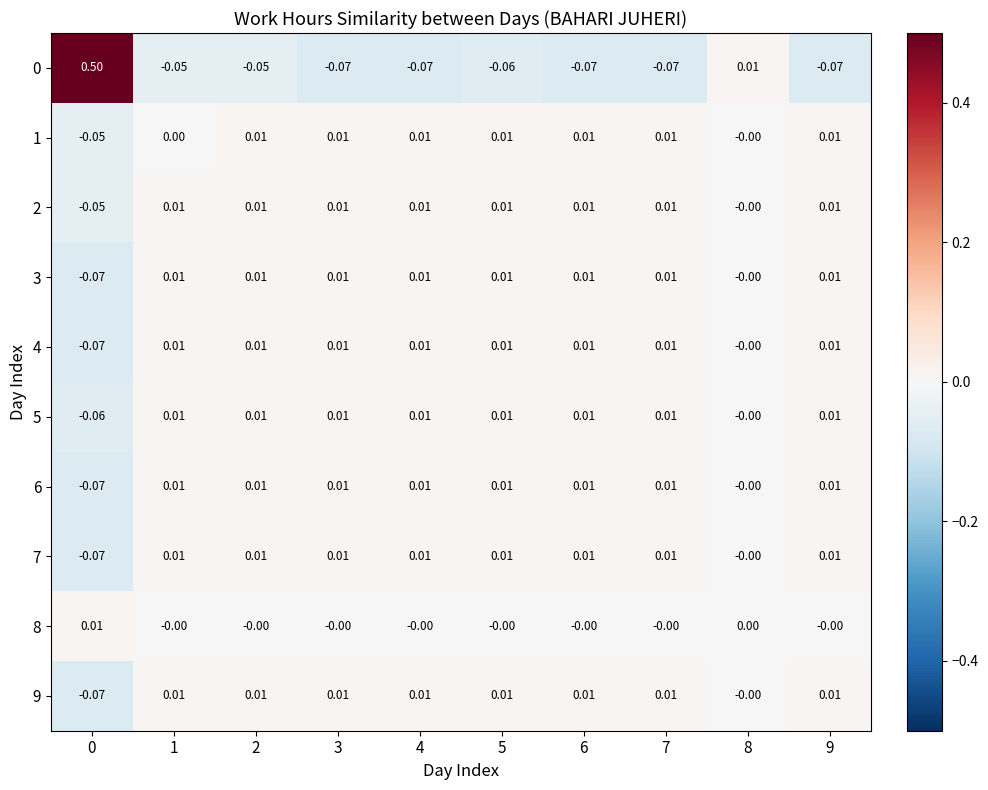

Is the value of 1 at 1 greater than the value of 0 at 9?

Yes